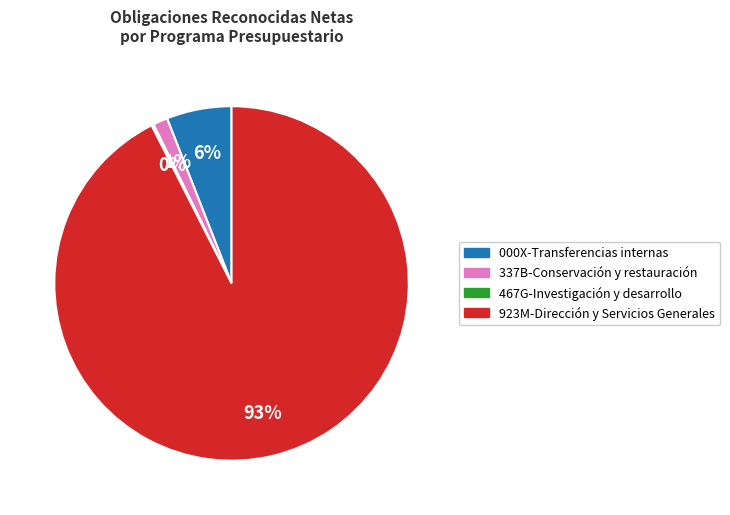

Which has a higher value, 337B-Conservación y restauración or 000X-Transferencias internas?

000X-Transferencias internas